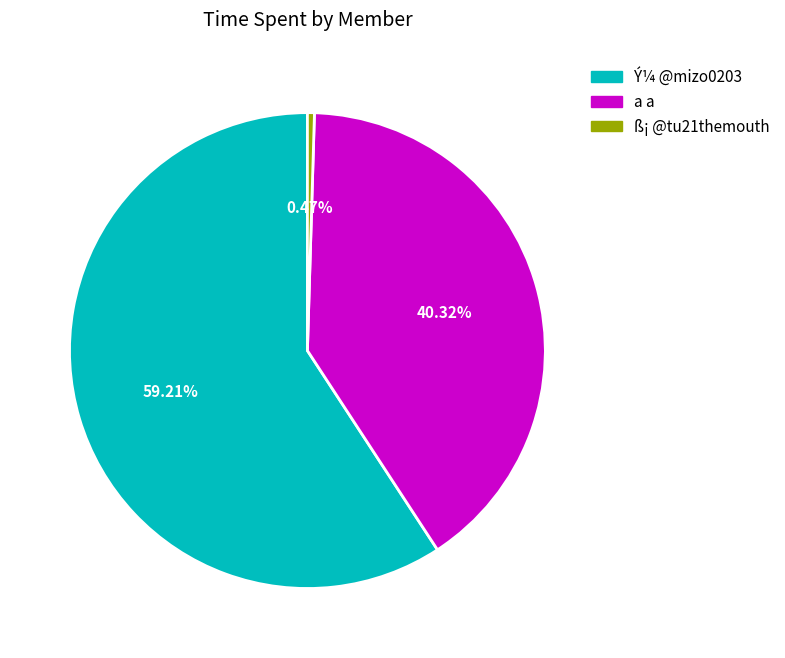

Does any single category account for the majority?

Yes